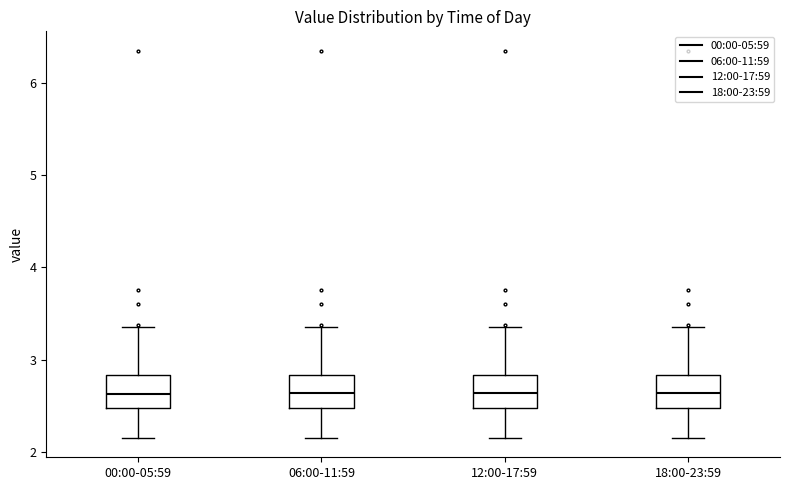

Reading left to right, transcribe this box plot: for each box, give where its median line is, the range the box spans, and where its two whiskers end, as read against the y-axis. The values are not printed on the chart, so give them approximately, as read against the axis.

00:00-05:59: median 2.6, box 2.5 to 2.8, whiskers 2.2 to 3.4
06:00-11:59: median 2.6, box 2.5 to 2.8, whiskers 2.2 to 3.4
12:00-17:59: median 2.6, box 2.5 to 2.8, whiskers 2.2 to 3.4
18:00-23:59: median 2.6, box 2.5 to 2.8, whiskers 2.2 to 3.4